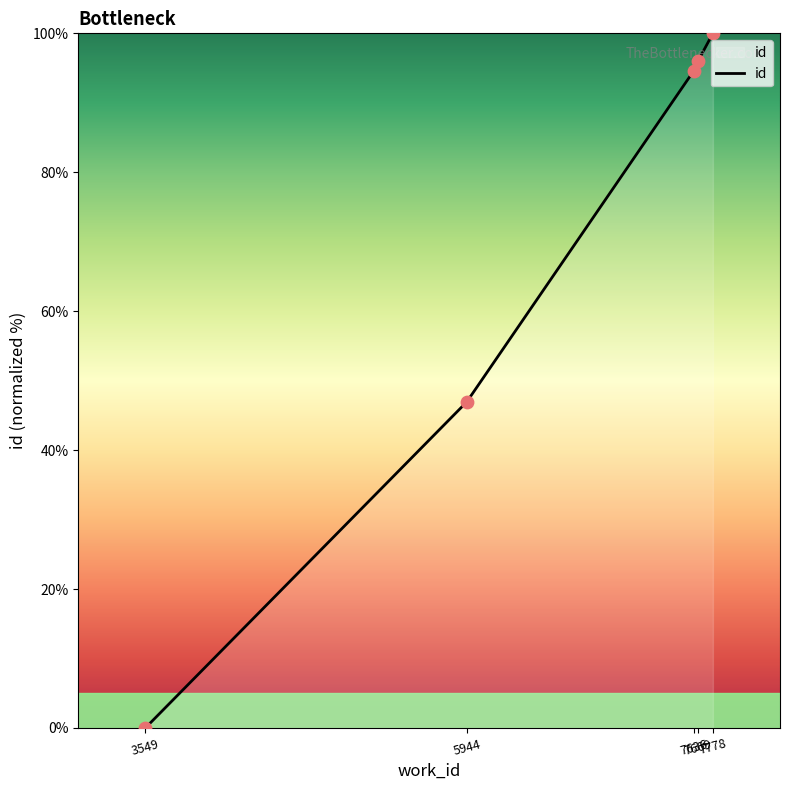

Between 7669 and 3549, which is larger?

7669